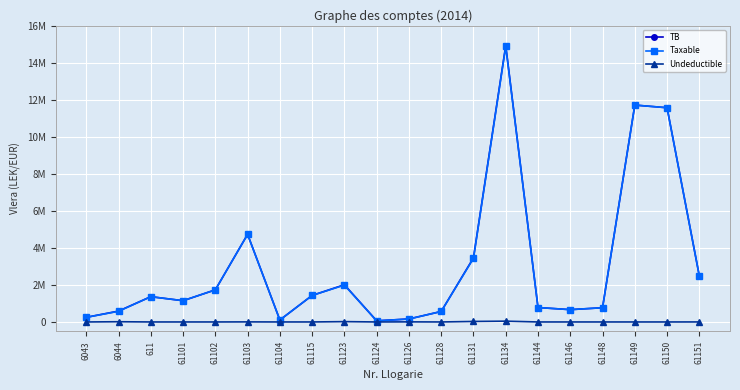

True or false: Undeductible has a value of -23816.1 at 61102.

False